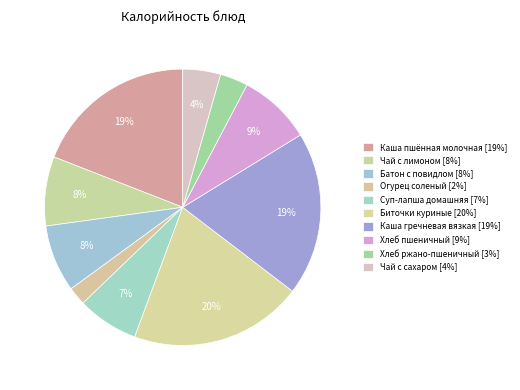

Combined, do Каша пшённая молочная and Чай с сахаром account for over 50%?

No